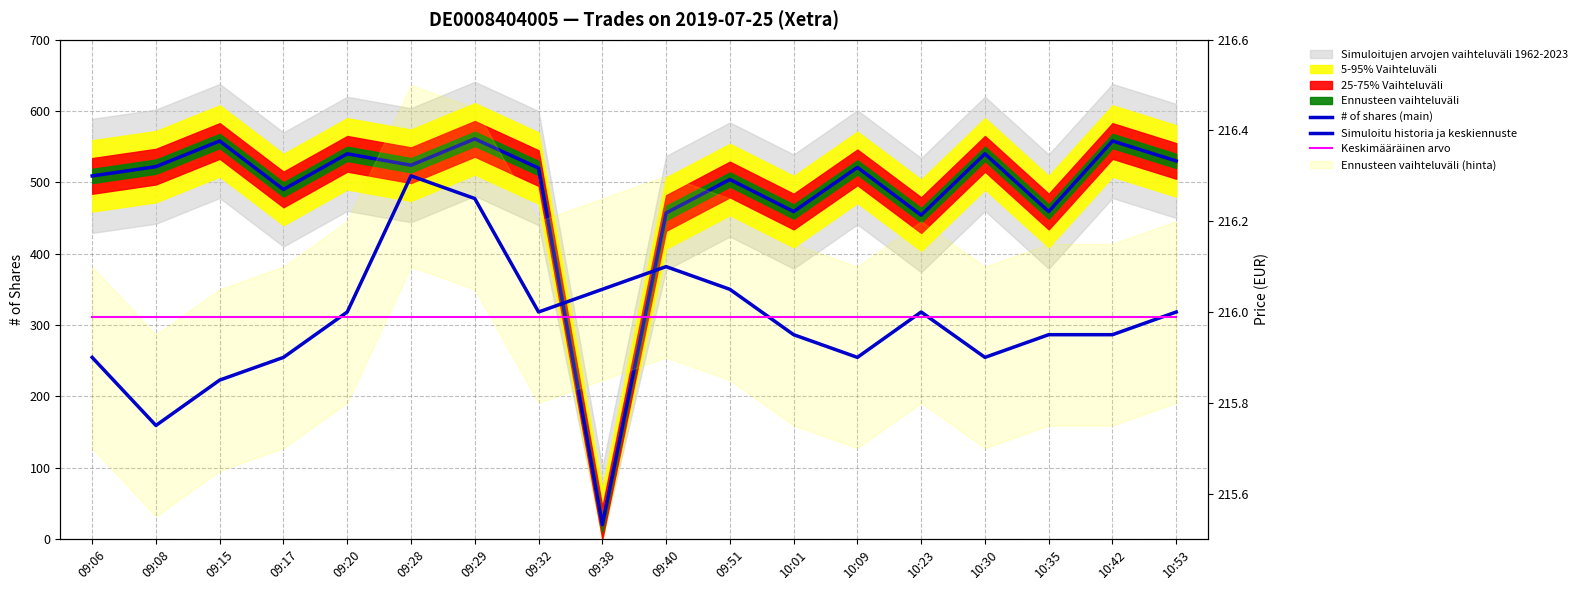

Reading right to left, what are all the values shown in this chart?

# of shares (main): 10:53=530.0	10:42=558.0	10:35=459.0	10:30=540.0	10:23=454.0	10:09=521.0	10:01=459.0	09:51=504.0	09:40=457.0	09:38=20.0	09:32=520.0	09:29=561.0	09:28=524.0	09:20=540.0	09:17=490.0	09:15=558.0	09:08=522.0	09:06=509.0
Simuloitu historia ja keskiennuste: 10:53=216.0	10:42=215.9	10:35=215.9	10:30=215.9	10:23=216.0	10:09=215.9	10:01=215.9	09:51=216.1	09:40=216.1	09:38=216.1	09:32=216.0	09:29=216.2	09:28=216.3	09:20=216.0	09:17=215.9	09:15=215.8	09:08=215.8	09:06=215.9
Keskimääräinen arvo: 10:53=216.0	10:42=216.0	10:35=216.0	10:30=216.0	10:23=216.0	10:09=216.0	10:01=216.0	09:51=216.0	09:40=216.0	09:38=216.0	09:32=216.0	09:29=216.0	09:28=216.0	09:20=216.0	09:17=216.0	09:15=216.0	09:08=216.0	09:06=216.0